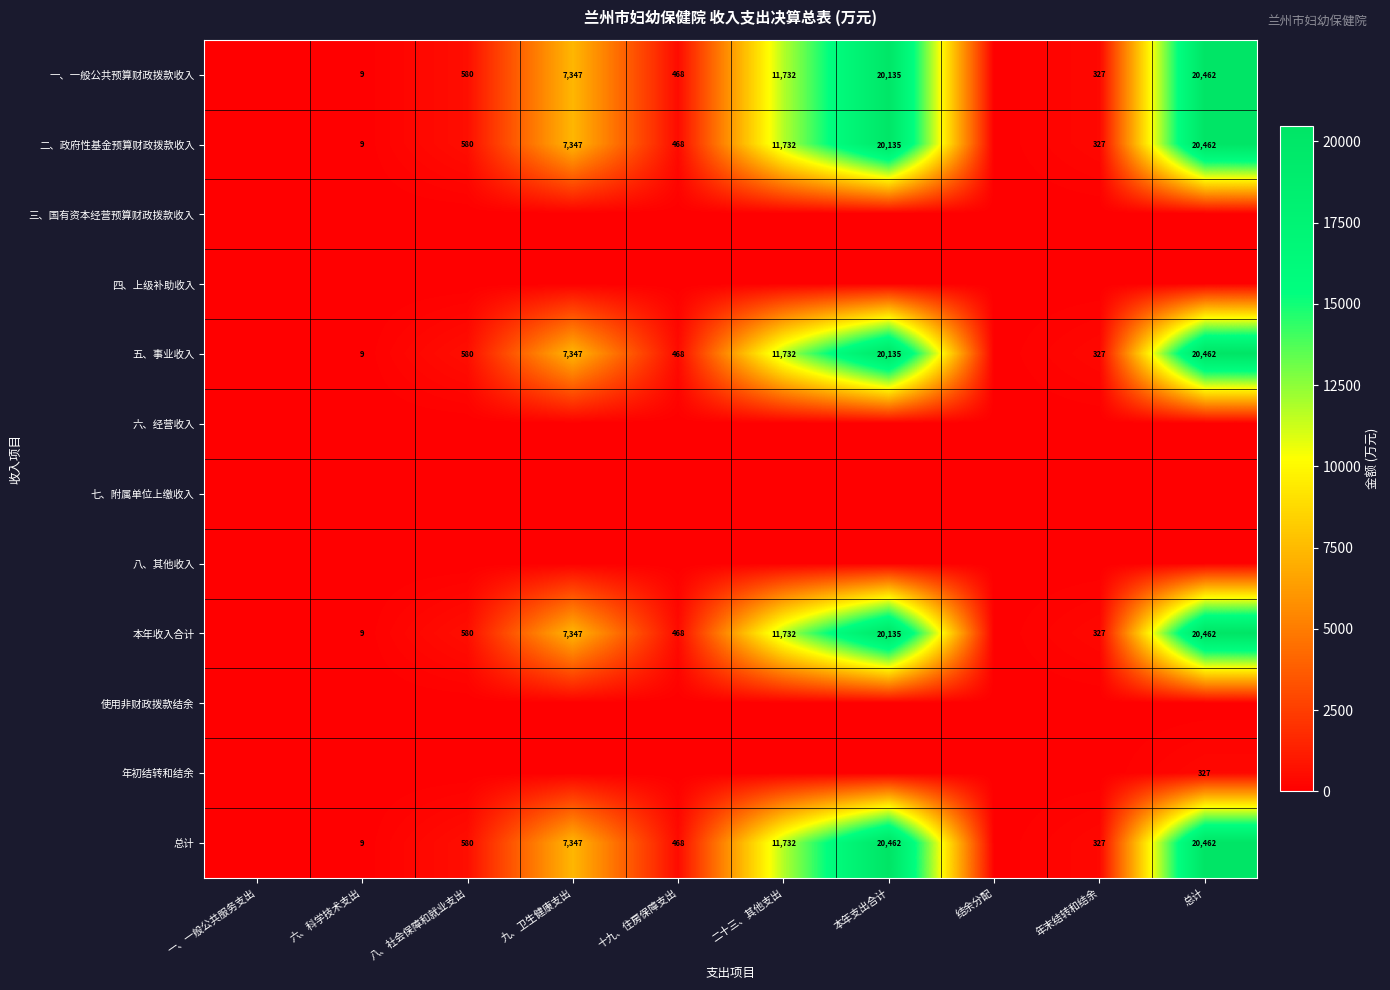

At how many categories does at least one series exceed 14234?

2